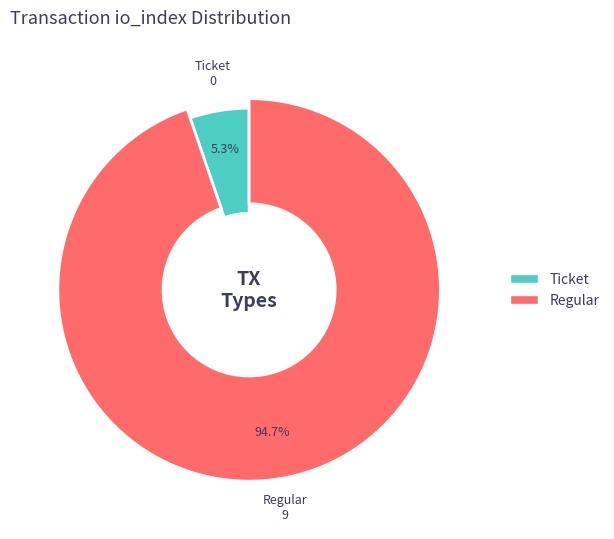

What is the change in value from Ticket to Regular?

+9